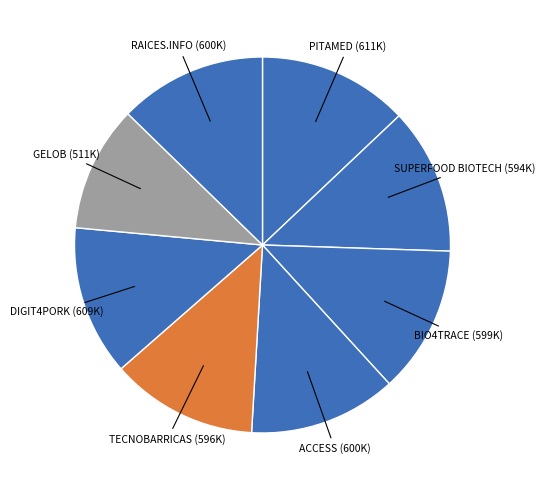

Is there any slice that represents more than half of the pie?

No